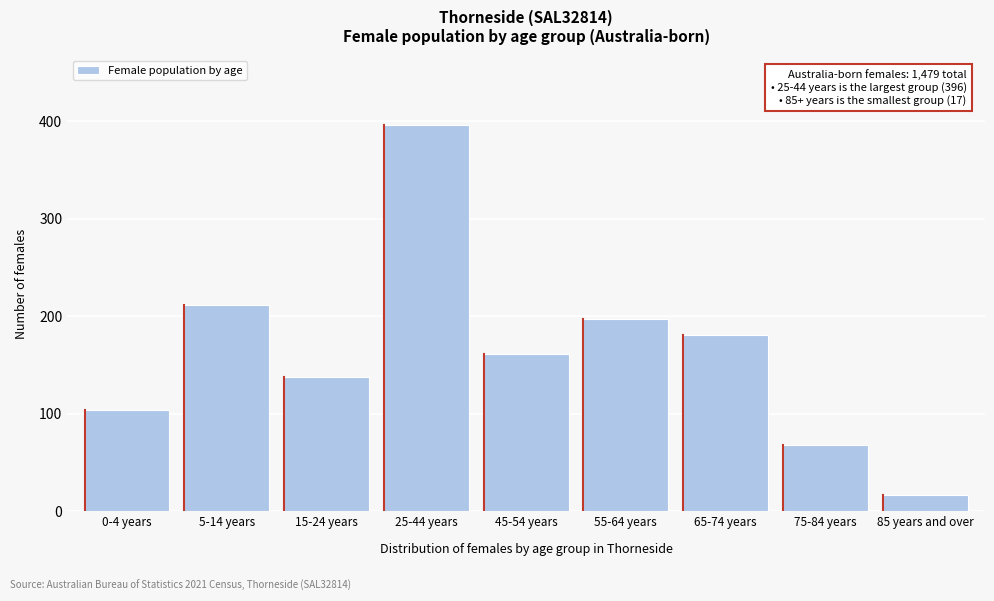

Reading left to right, what are all the values shown in this chart?

0-4 years=104	5-14 years=212	15-24 years=138	25-44 years=396	45-54 years=161	55-64 years=197	65-74 years=181	75-84 years=68	85 years and over=17